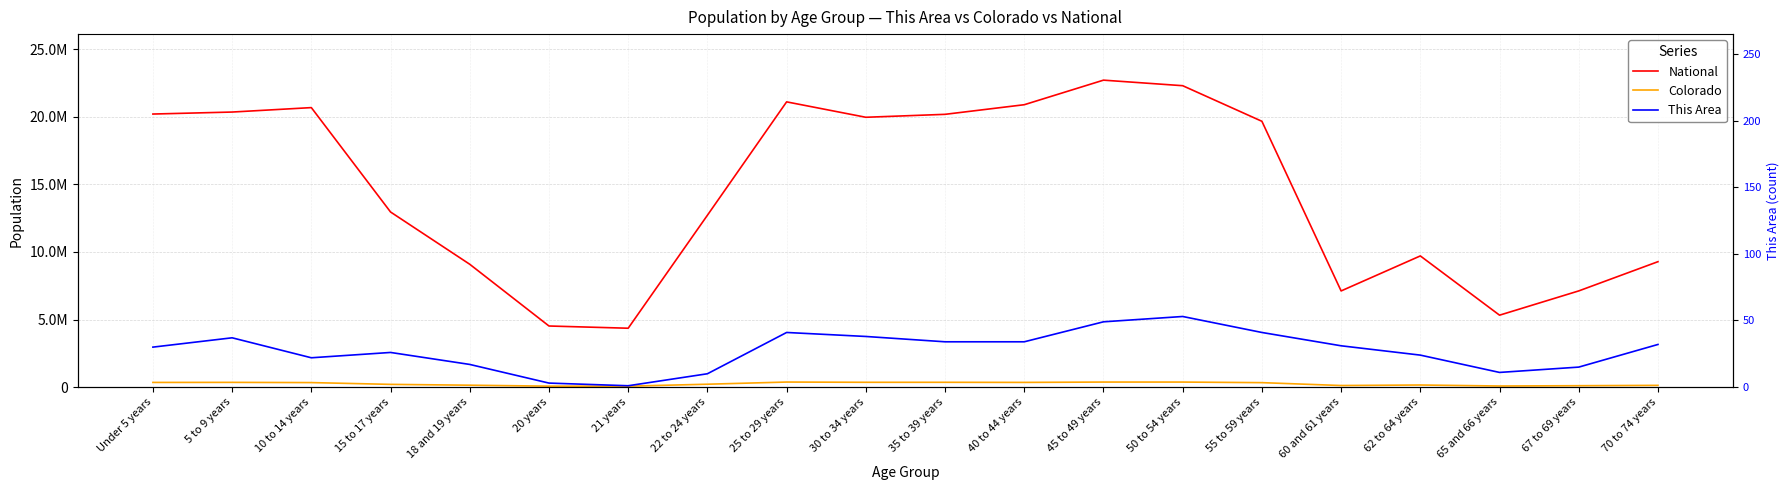

At how many categories does at least one series exceed 2856242?

20